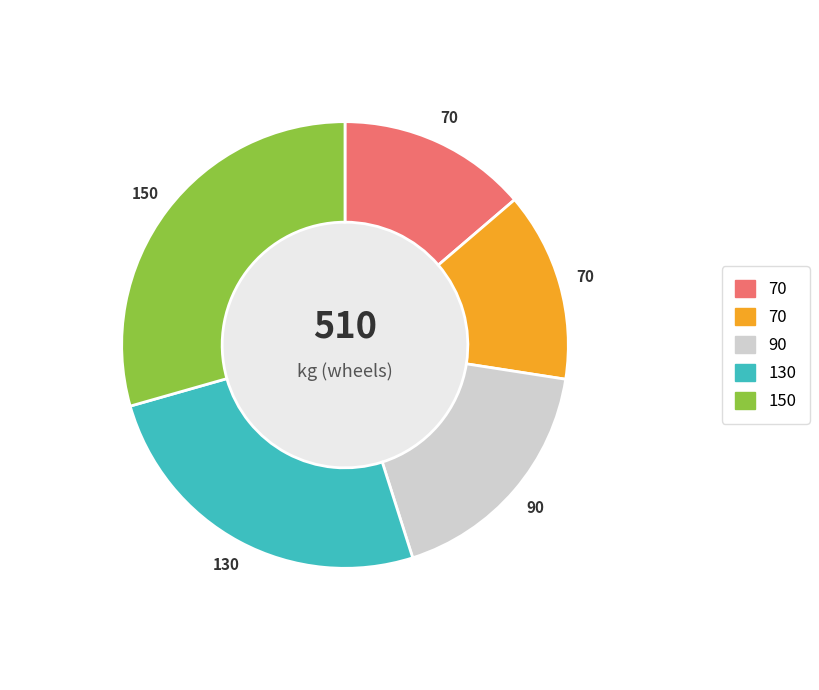

Is there a majority slice in this chart?

No